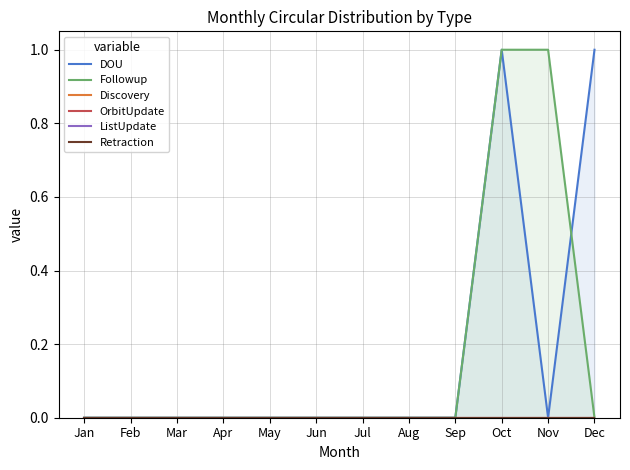

How many series are shown in this chart?

6